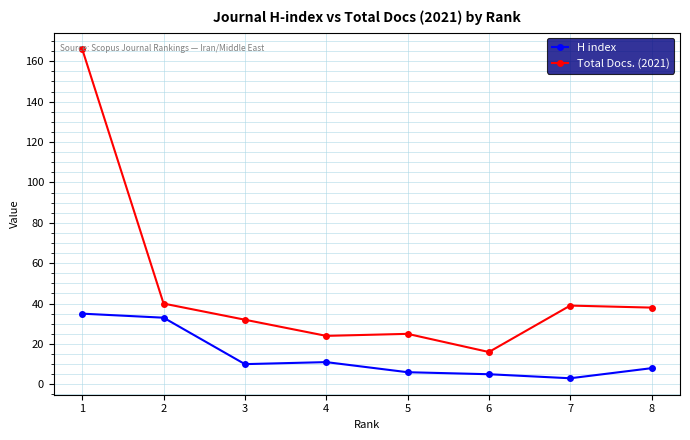

Which series has the largest total across all categories?

Total Docs. (2021)